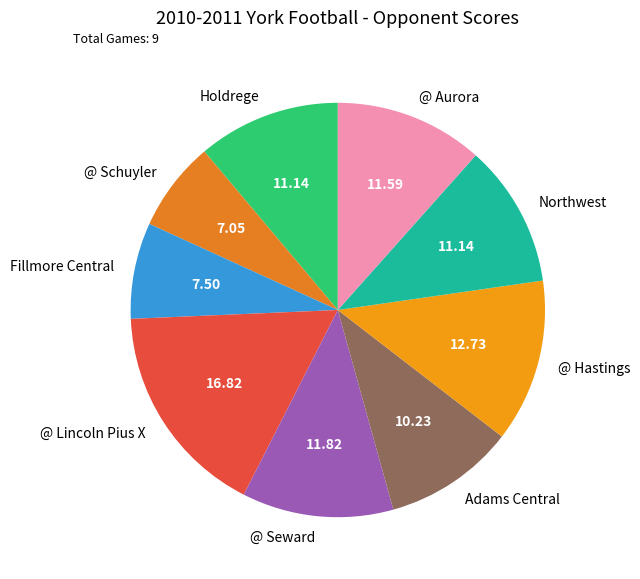

True or false: Northwest accounts for 4% of the total.

False